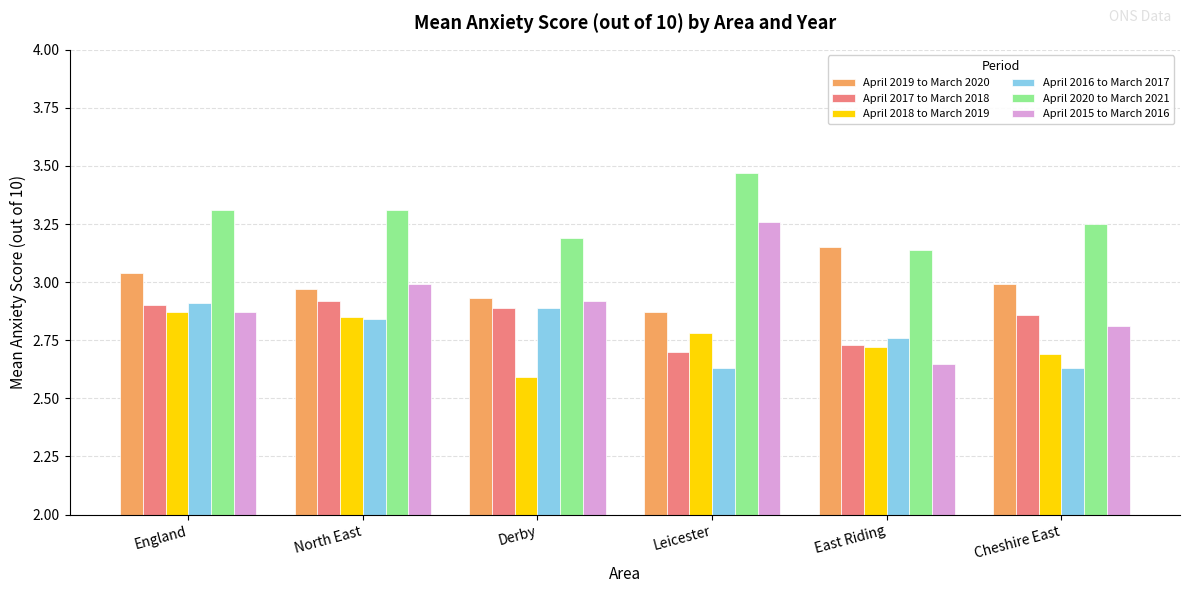

What is the difference between the April 2015 to March 2016 values at North East and Leicester?

0.3